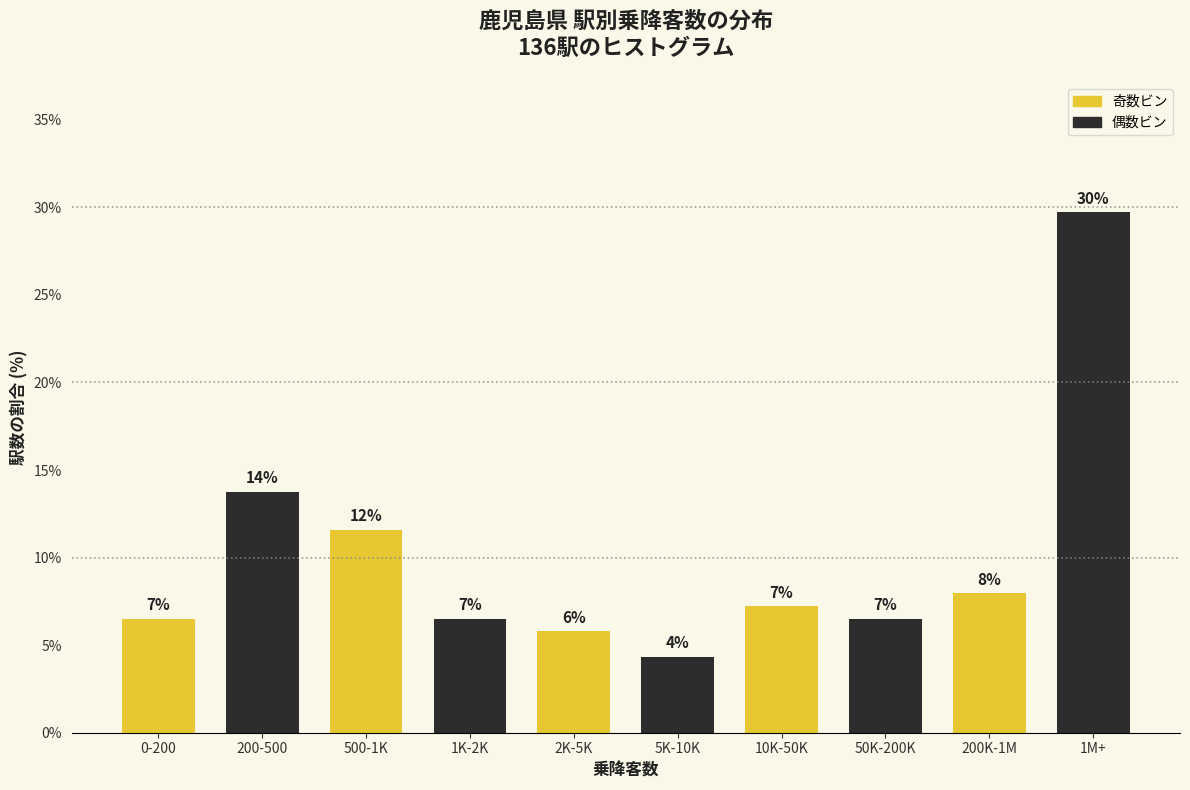

How many bars are there in total?

10